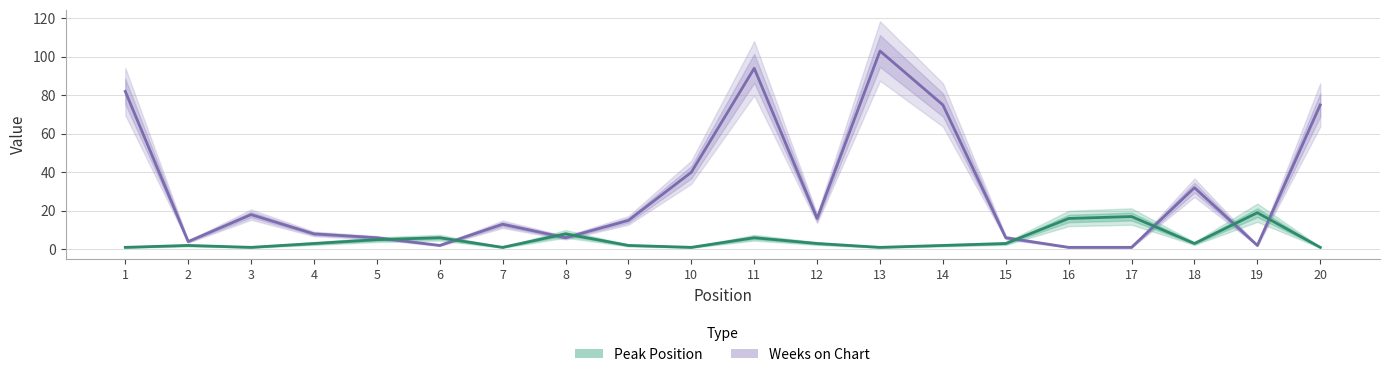

At which label does Peak Position reach its peak?

19